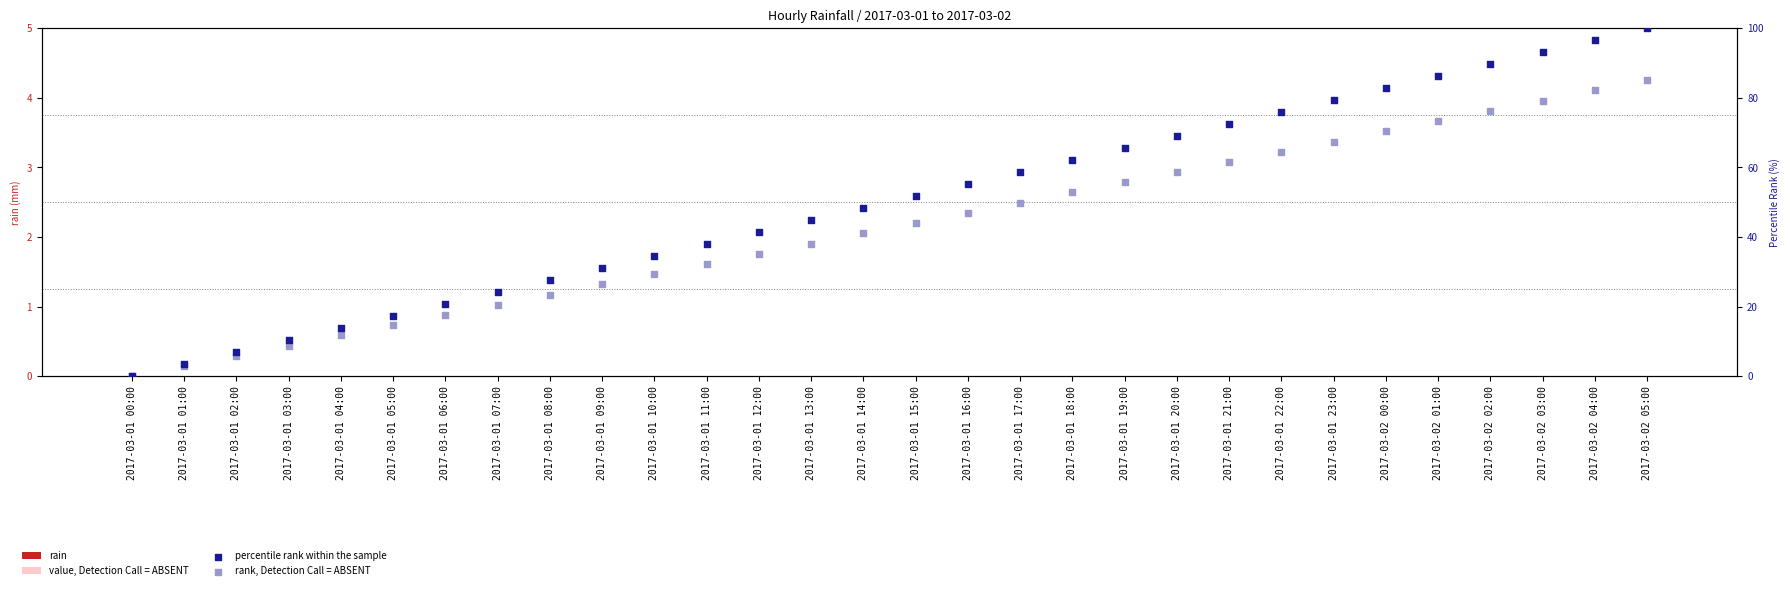

Which series has the widest spread of Y values?

percentile rank within the sample